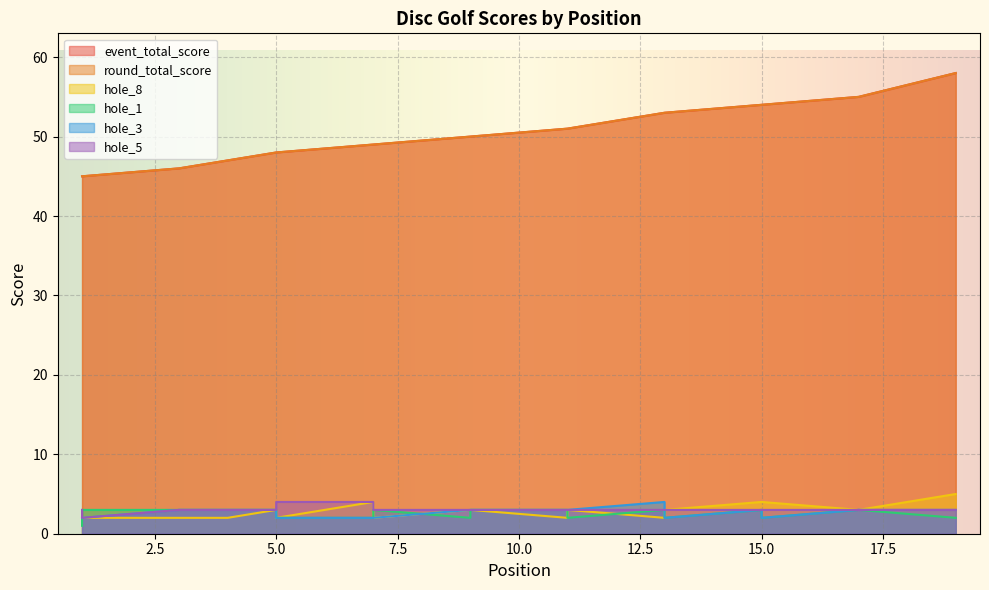

True or false: hole_1 has a value of 2 at 1.

False